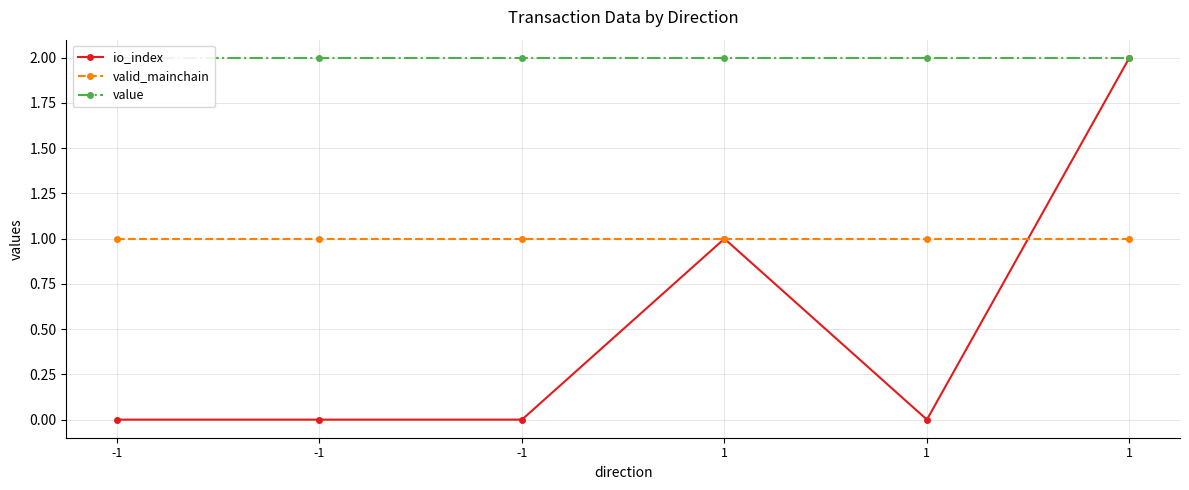

Reading left to right, what are all the values shown in this chart?

io_index: 0.0	0.0	0.0	1.0	0.0	2.0
valid_mainchain: 1.0	1.0	1.0	1.0	1.0	1.0
value: 2.0	2.0	2.0	2.0	2.0	2.0